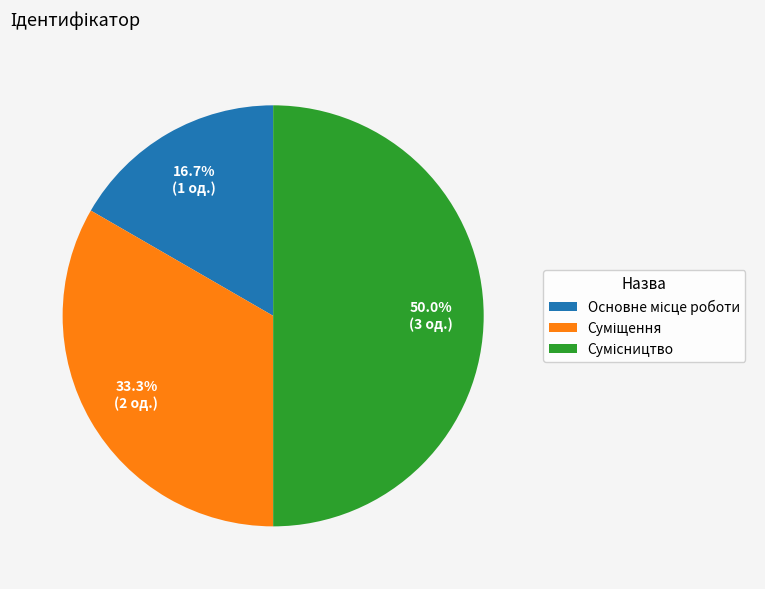

How many segments does this pie chart have?

3